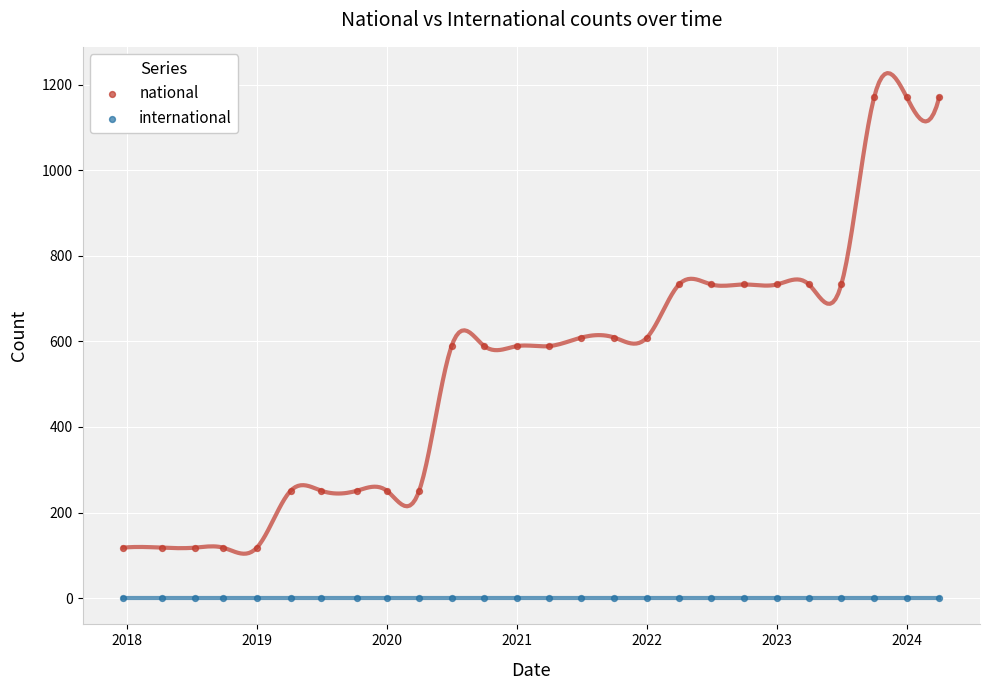

Which series reaches the minimum Y coordinate?

international